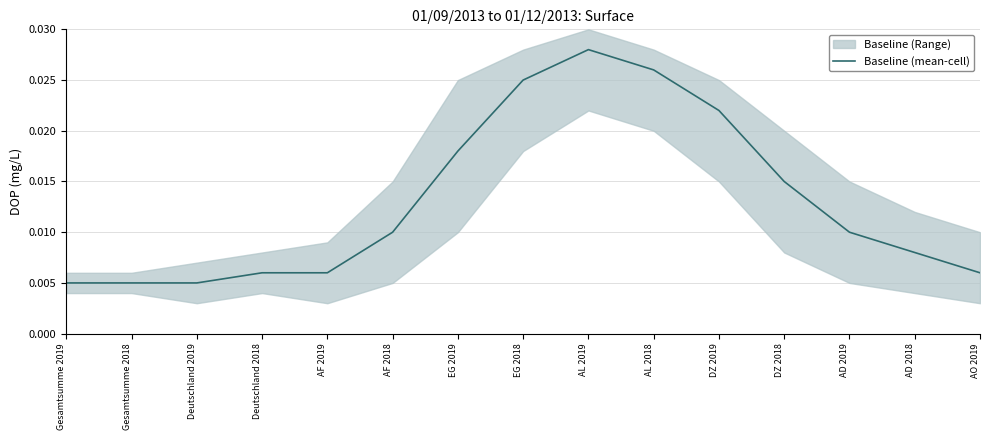

At which category does the data reach its first local peak?

AL 2019